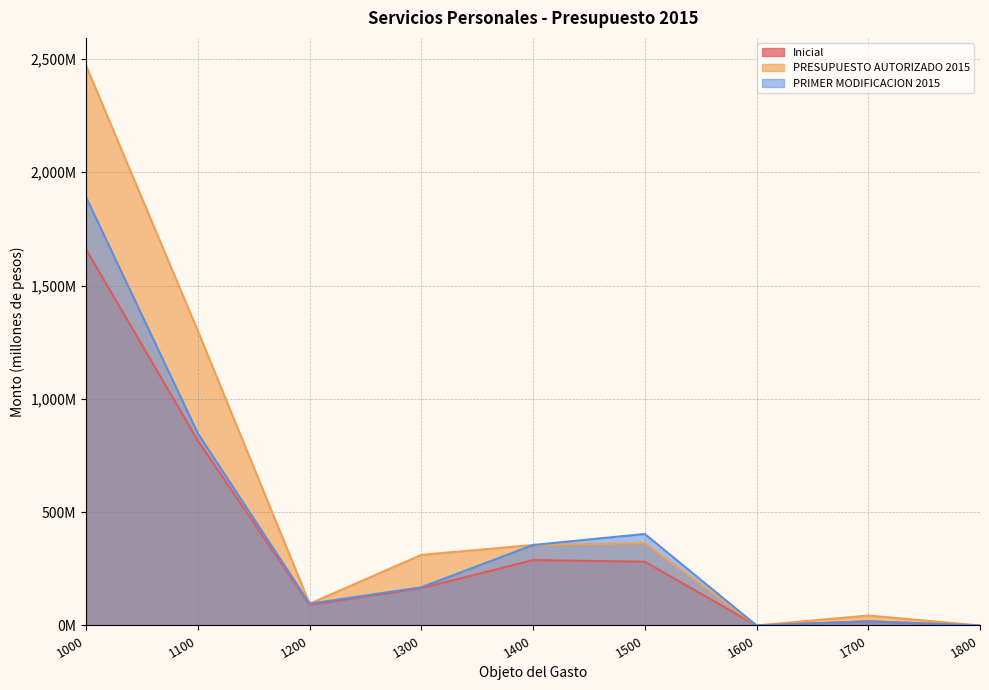

What is the difference between the second highest and second lowest values in the PRESUPUESTO AUTORIZADO 2015 series?

1299.5